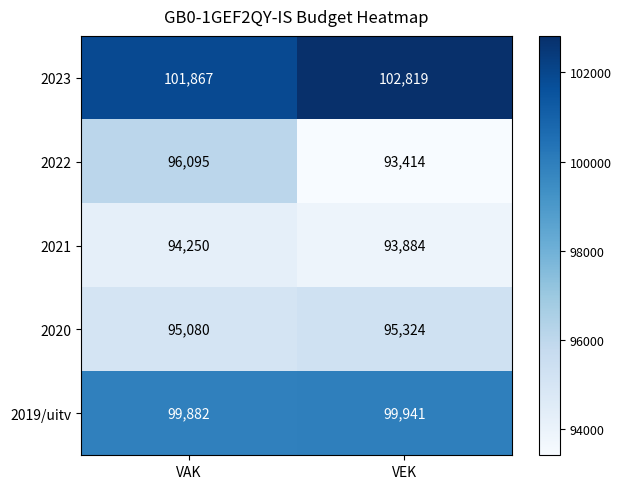

Which category has the highest value across all series?

VEK